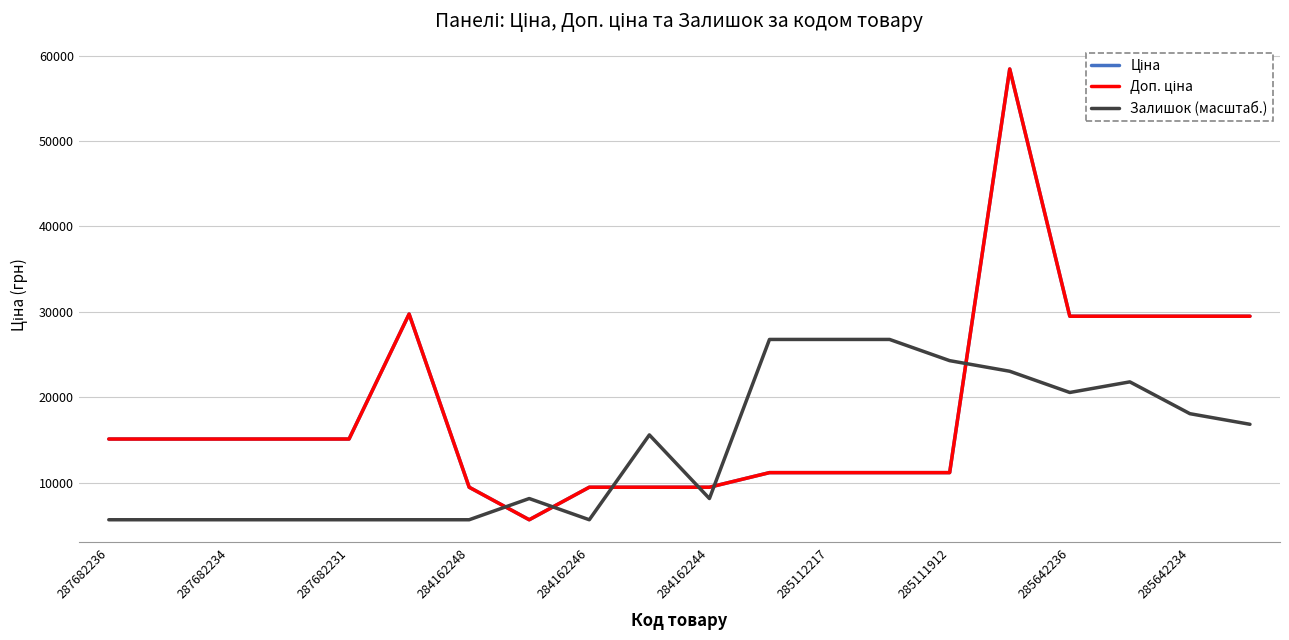

Reading left to right, list all the values displayed in this chart.

Ціна: 15120.0	15120.0	15120.0	15120.0	15120.0	29747.2	9480.1	5673.8	9480.1	9480.1	9480.1	11188.2	11188.2	11188.2	11188.2	58426.5	29491.5	29491.5	29491.5	29491.5
Доп. ціна: 15120.0	15120.0	15120.0	15120.0	15120.0	29747.2	9480.1	5673.8	9480.1	9480.1	9480.1	11188.2	11188.2	11188.2	11188.2	58426.5	29491.5	29491.5	29491.5	29491.5
Залишок (масштаб.): 5673.8	5673.8	5673.8	5673.8	5673.8	5673.8	5673.8	8156.3	5673.8	15603.7	8156.3	26774.9	26774.9	26774.9	24292.4	23051.2	20568.7	21809.9	18086.2	16845.0